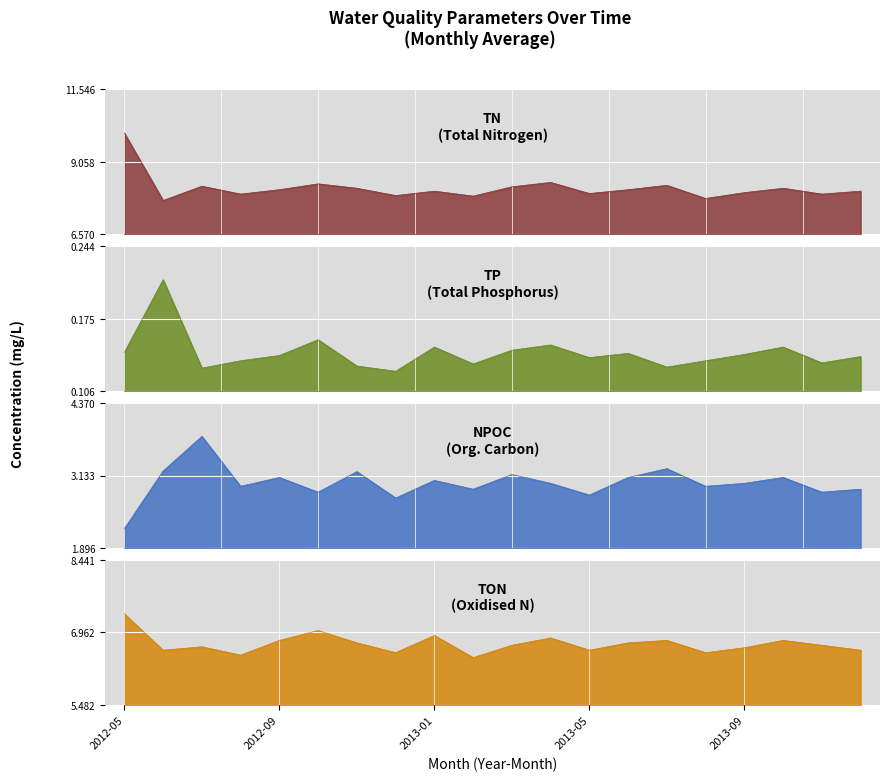

Rank the series by their maximum value, from highest to lowest.

TN, TON, NPOC, TP